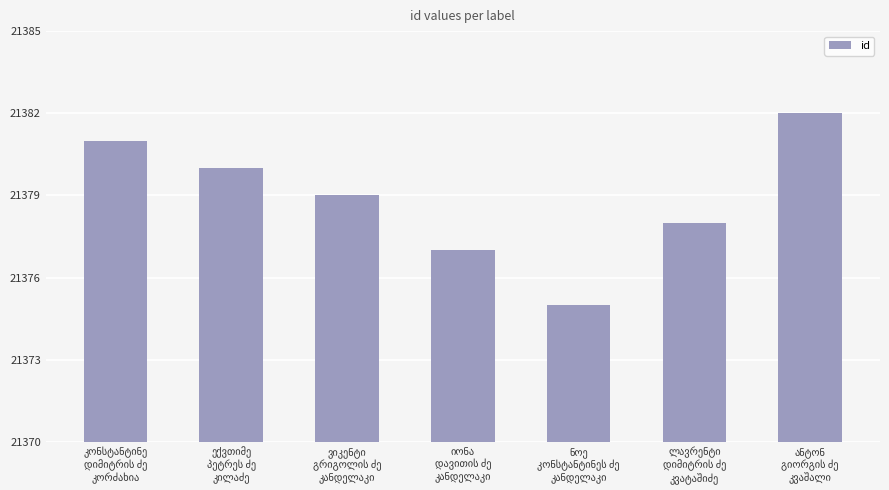

How many categories are shown in the chart?

7